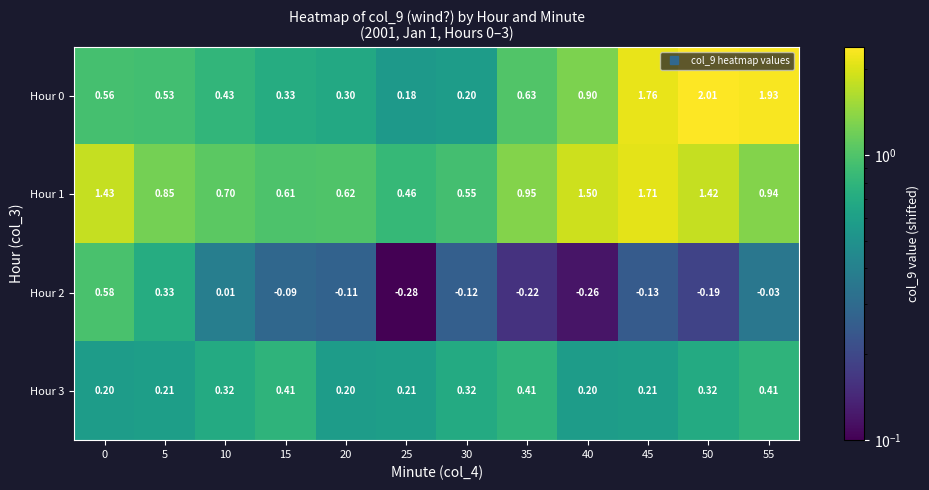

Which series has the largest range (max minus min)?

row_0